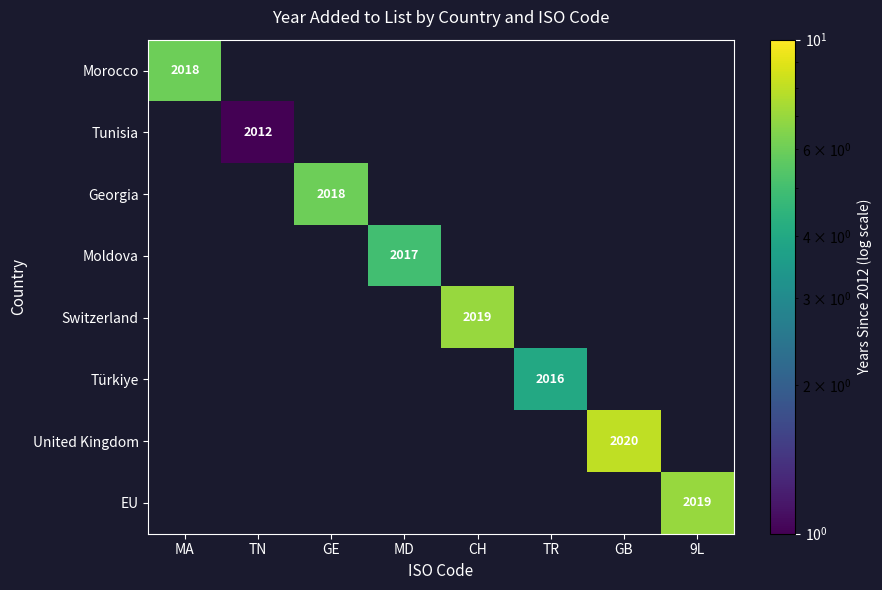

The Switzerland series shows 3225 at CH. True or false?

False